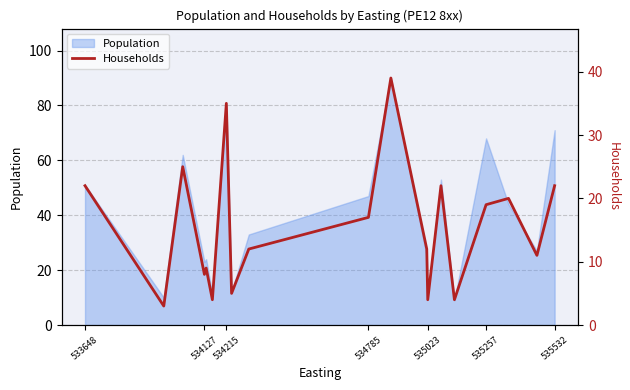

True or false: Population has a value of 80 at 534215.

True